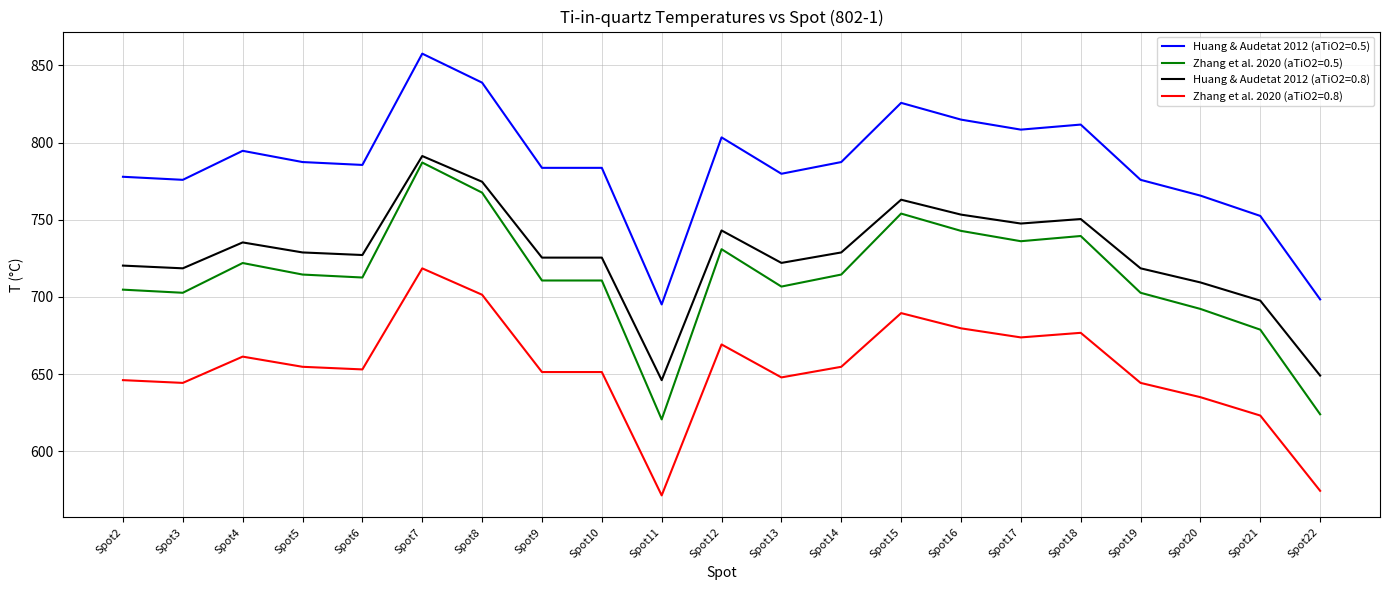

What is the difference between the maximum and second lowest values in the Huang & Audetat 2012 (aTiO2=0.5) series?

159.1